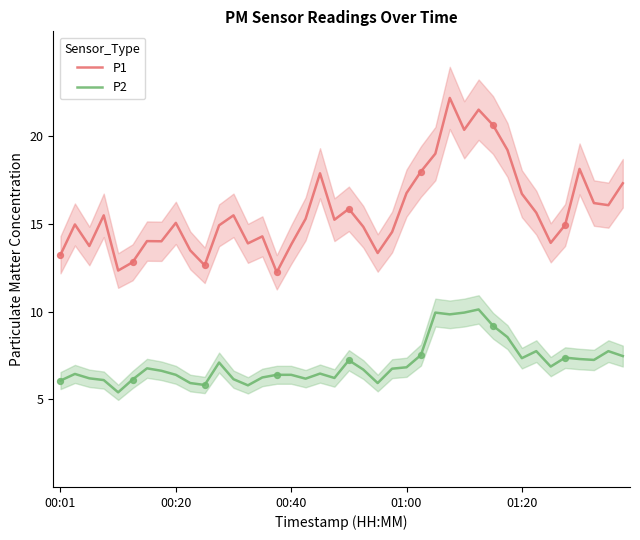

True or false: P2 and P1 intersect in this chart.

False